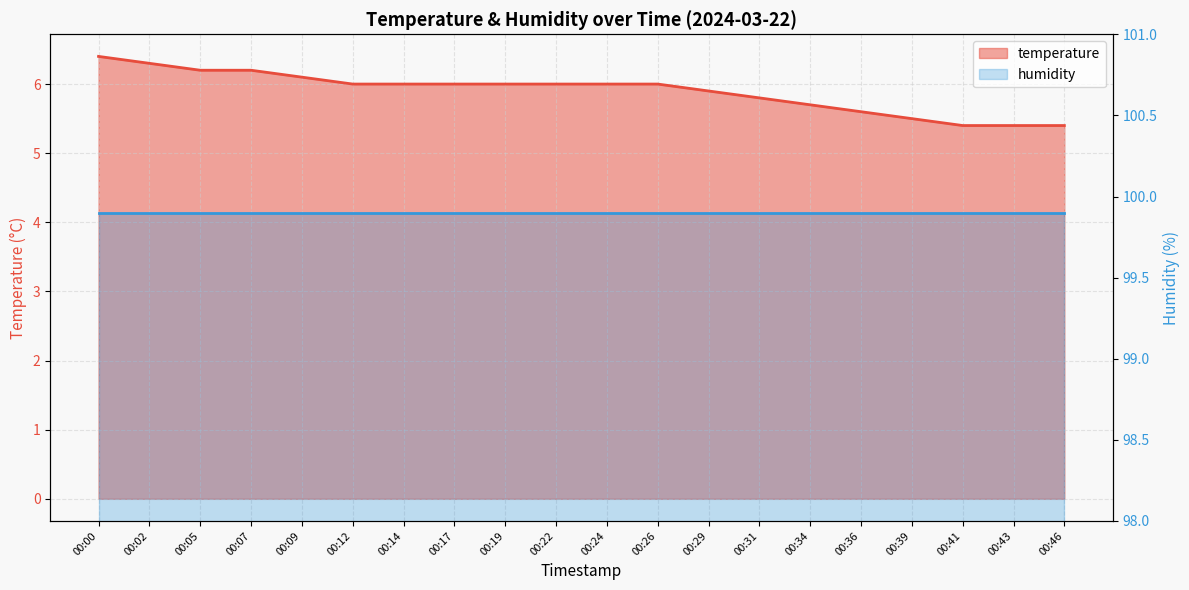

Rank the categories by value from lowest to highest.

00:41, 00:43, 00:46, 00:39, 00:36, 00:34, 00:31, 00:29, 00:12, 00:14, 00:17, 00:19, 00:22, 00:24, 00:26, 00:09, 00:05, 00:07, 00:02, 00:00